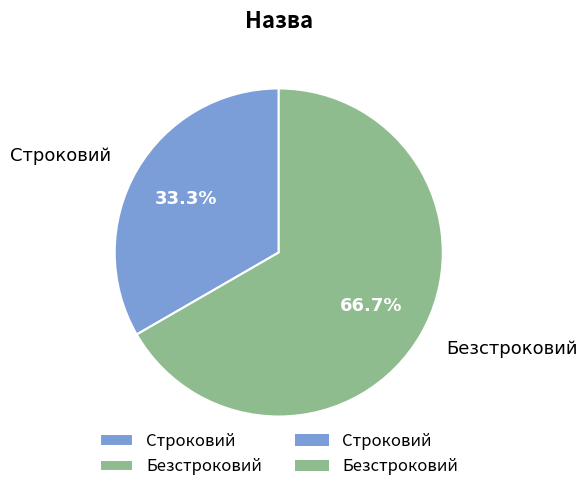

To the nearest percent, what percentage of the pie is Безстроковий?

67%